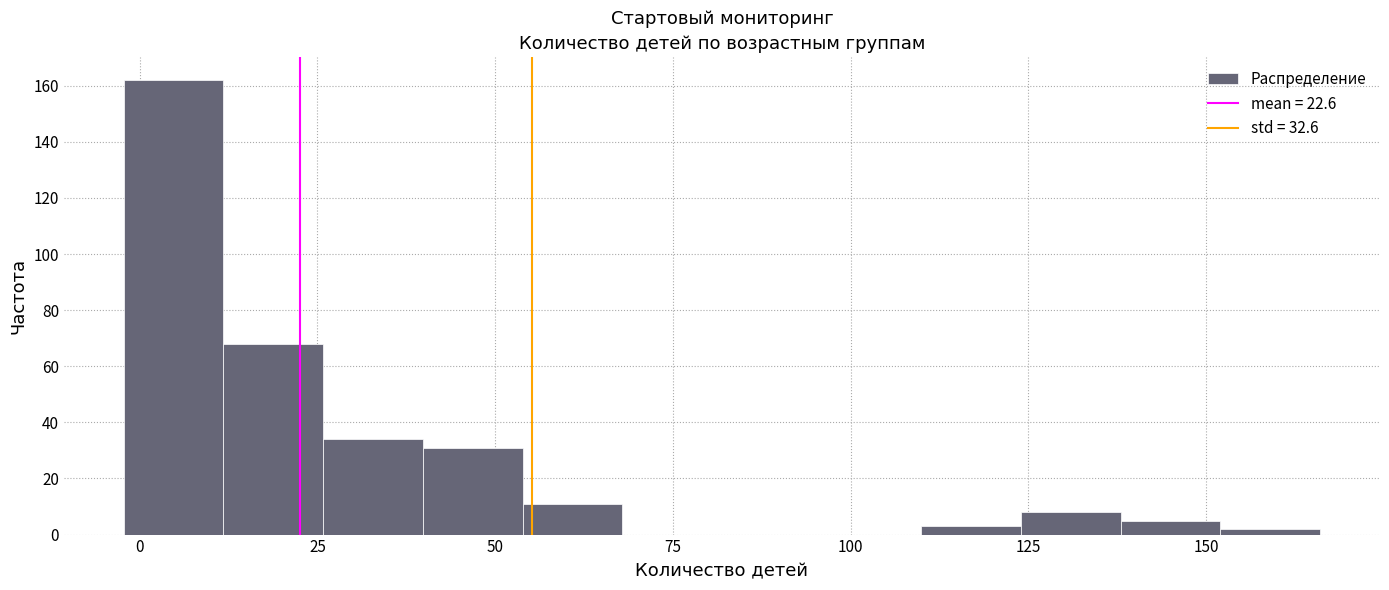

Around what value on the x-axis is the tallest bar? Give the approximate position of its centre, as read against the axis.

5